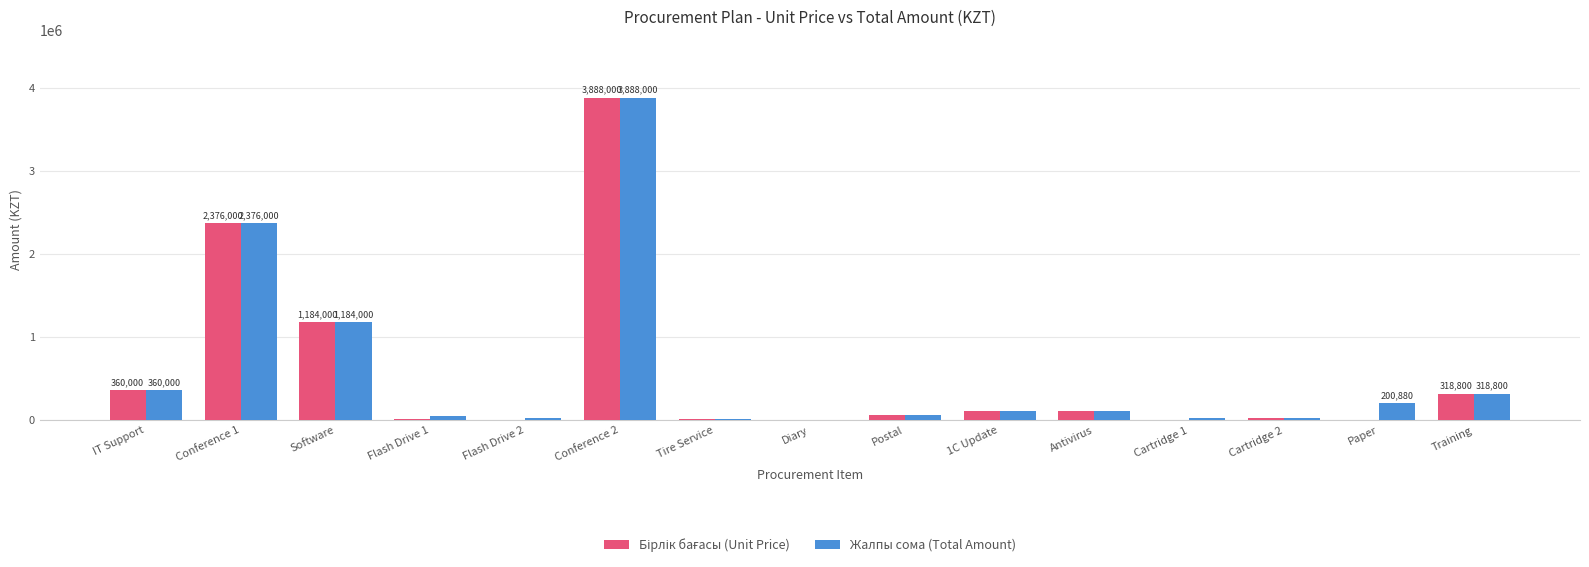

What is the sum of the Жалпы сома (Total Amount) values at Software and Antivirus?

1300000.0